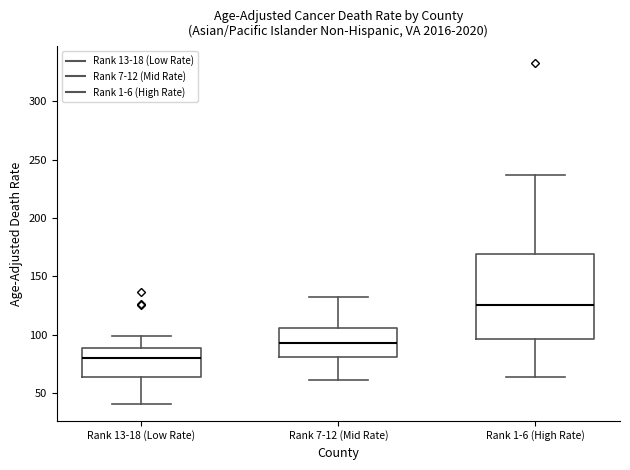

Comparing the boxes themselves (not the whiskers), which one is the tallest?

Rank 1-6 (High Rate)